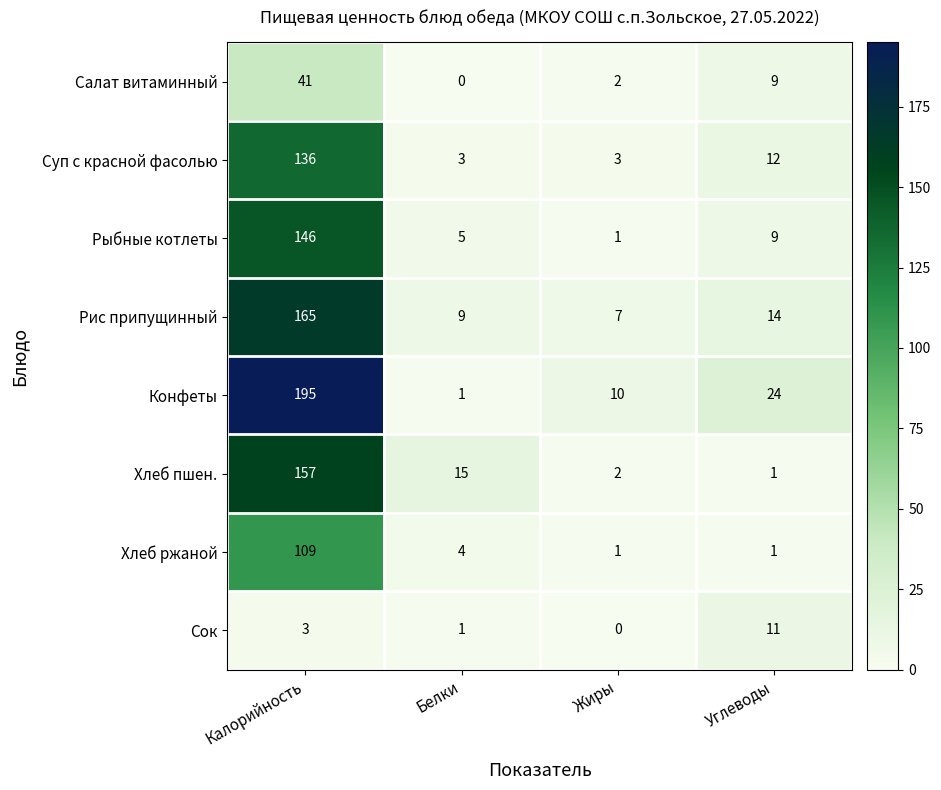

The Хлеб ржаной series shows 2 at Жиры. True or false?

False